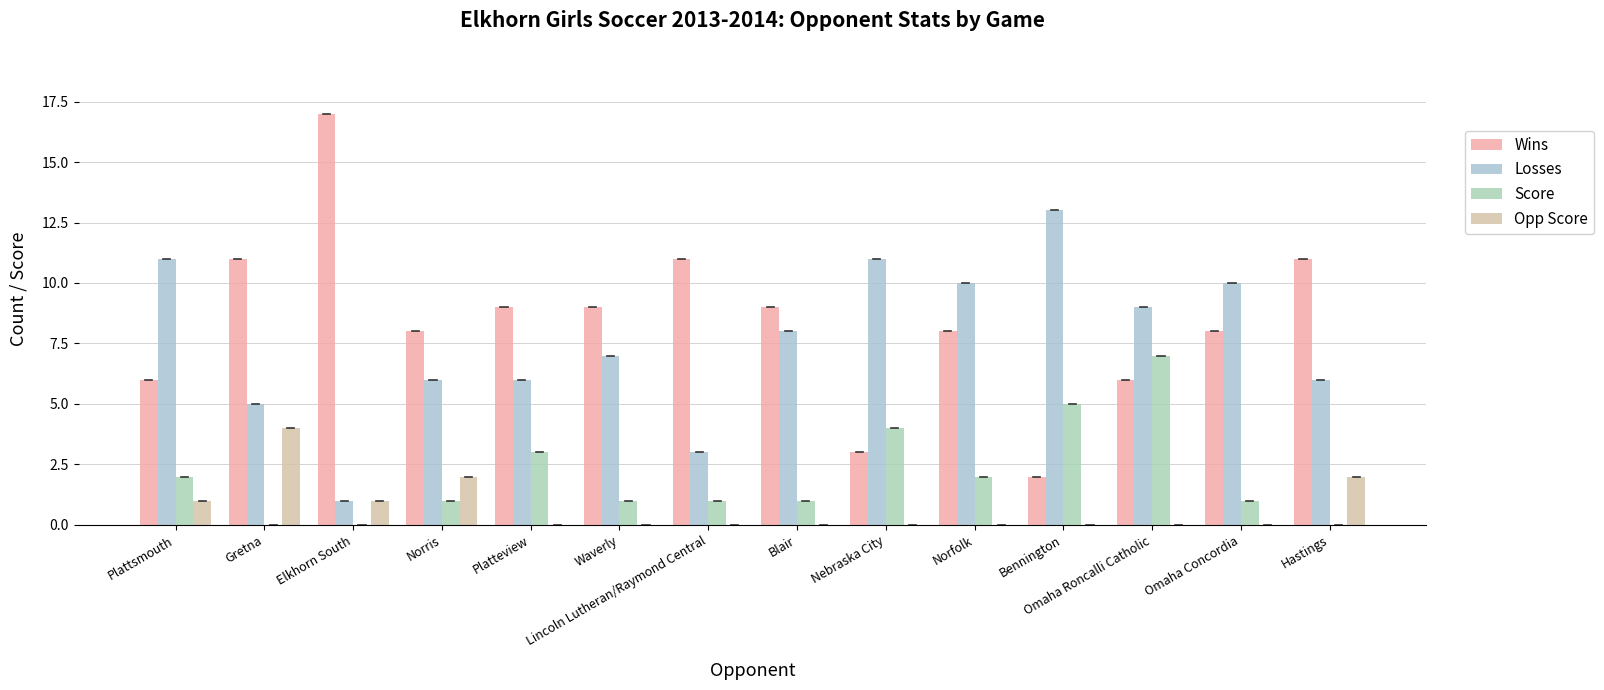

What position from the left is Norfolk?

10